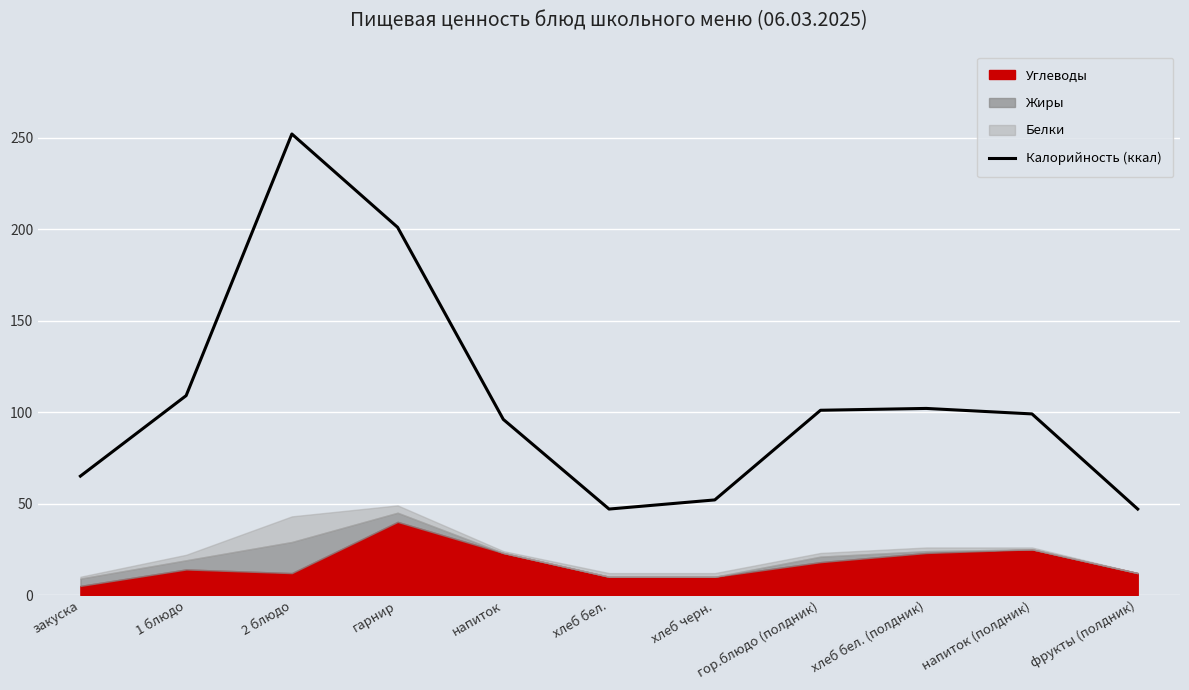

What is the average value?

106